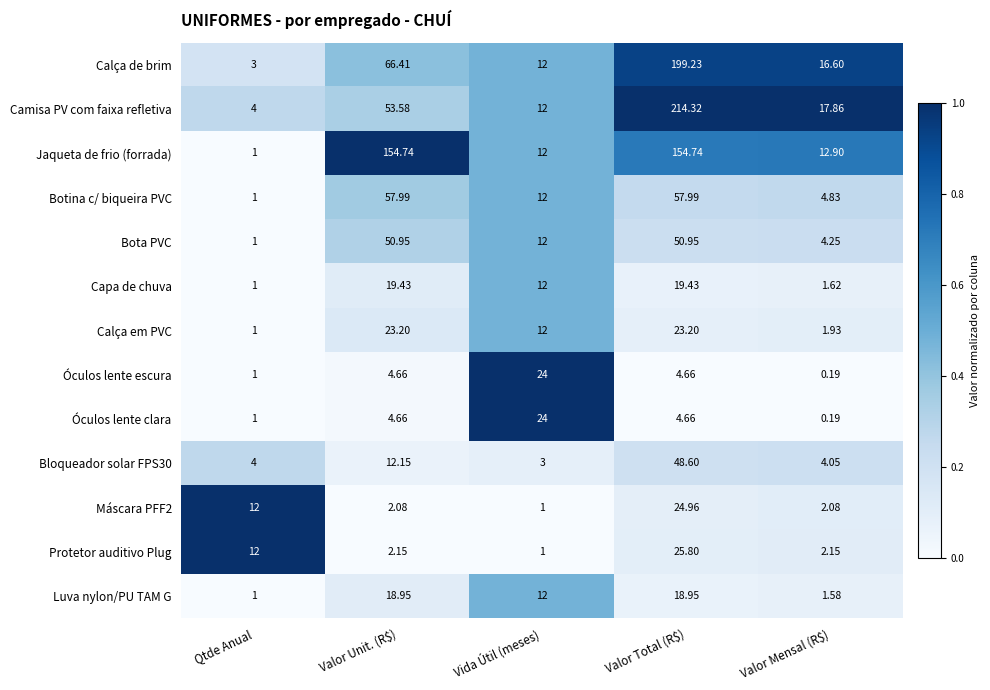

Which series has the largest range (max minus min)?

Camisa PV com faixa refletiva